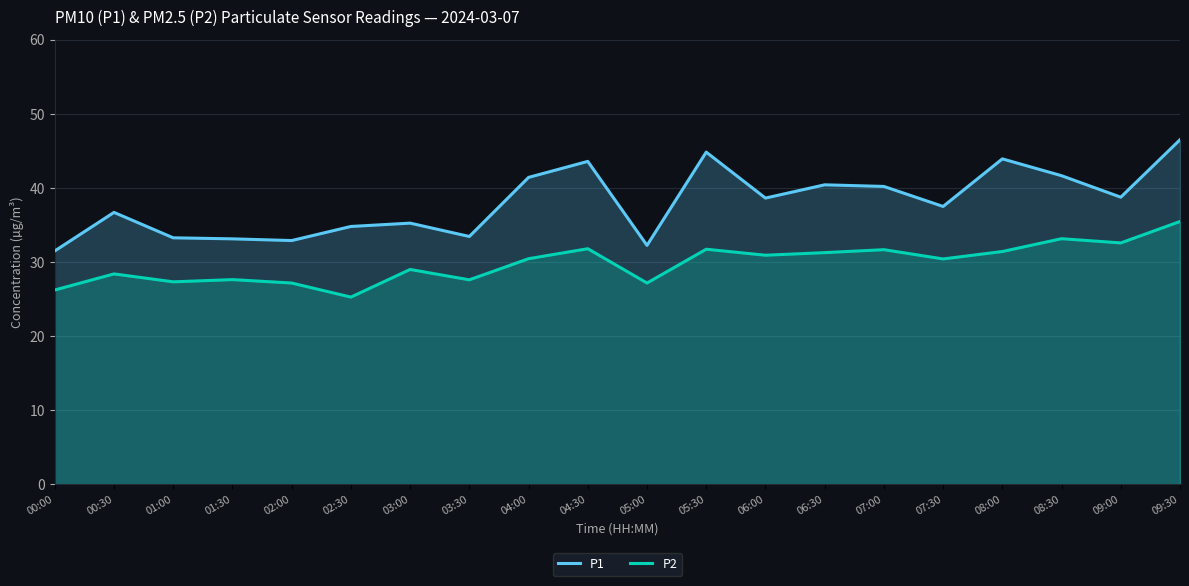

Which series has the largest total across all categories?

P1